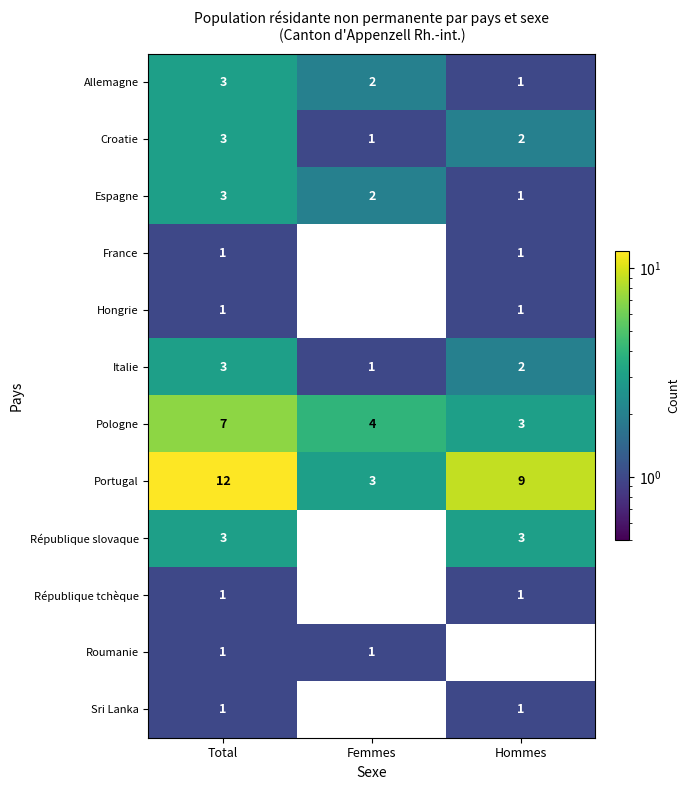

Is it true that Espagne equals 3 at Total?

True